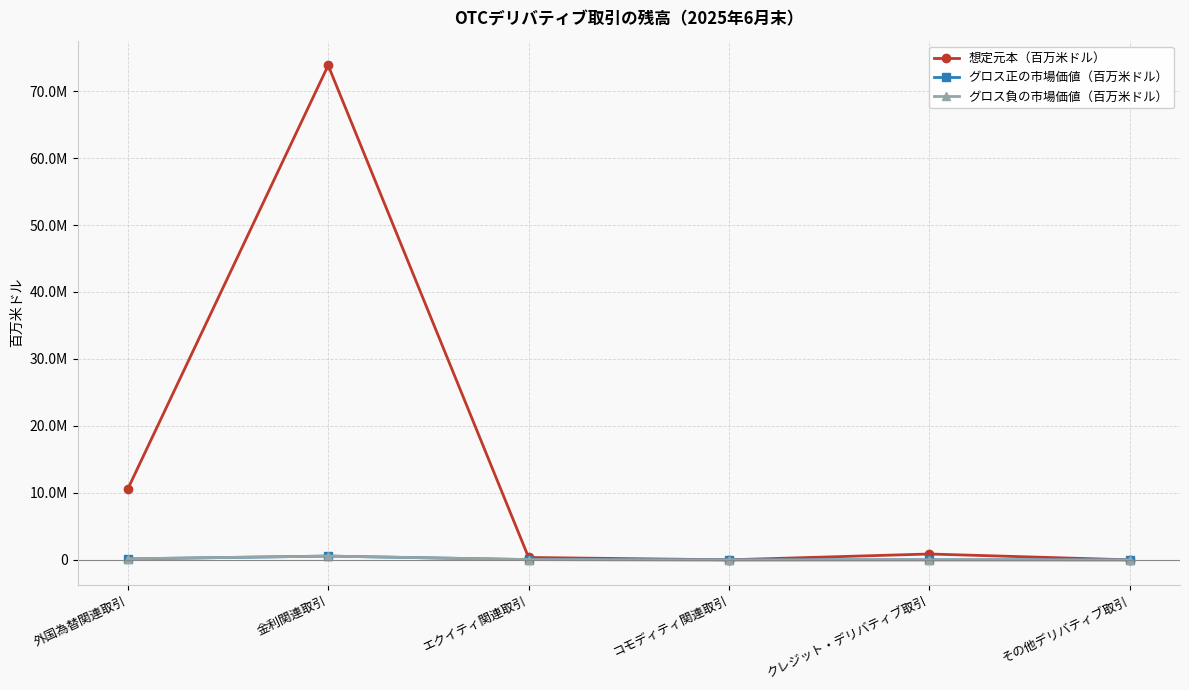

What are all the series names shown in the legend?

想定元本（百万米ドル）, グロス正の市場価値（百万米ドル）, グロス負の市場価値（百万米ドル）